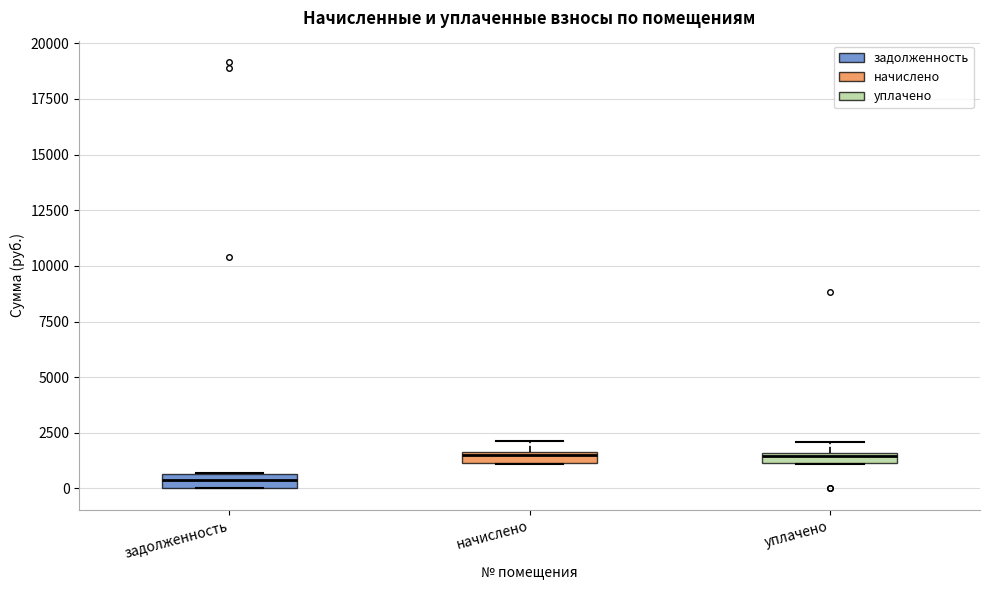

Where is the upper edge of the box for начислено on the y-axis? The values are not printed on the chart, so give them approximately, as read against the axis.

1500